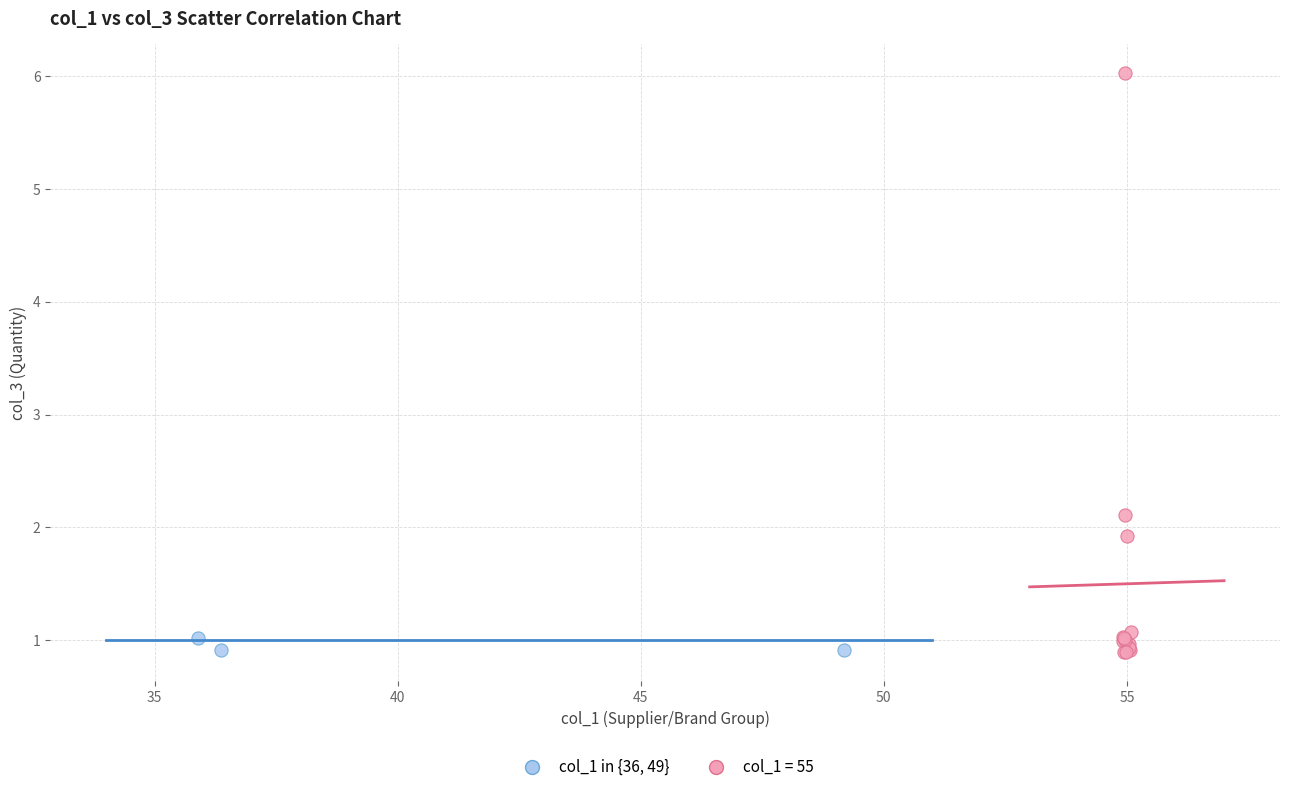

Which series has the largest Y range (max minus min)?

col_1 = 55